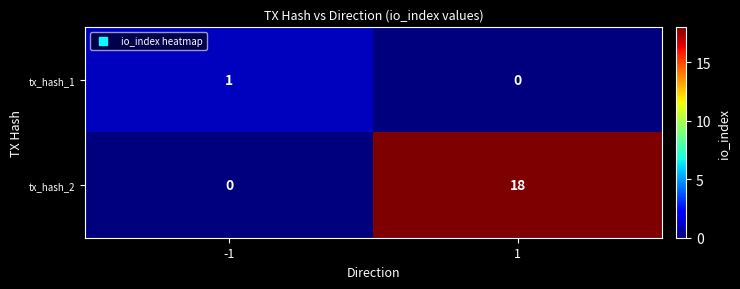

Reading left to right, transcribe all the data shown in this chart.

tx_hash_1: -1=1	1=0
tx_hash_2: -1=0	1=18